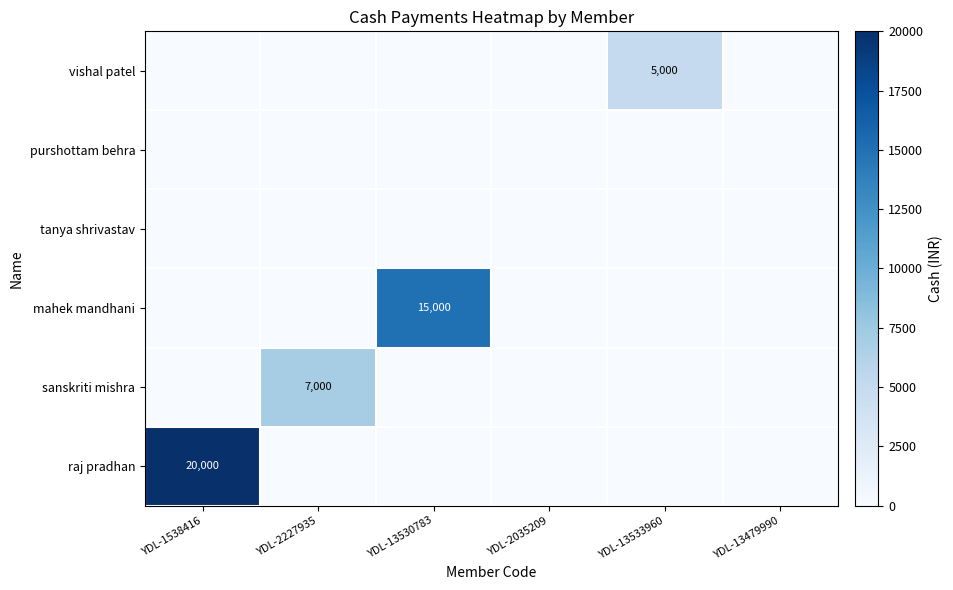

List the labels in order of raj pradhan value, largest first.

YDL-1538416, YDL-2227935, YDL-13530783, YDL-2035209, YDL-13533960, YDL-13479990